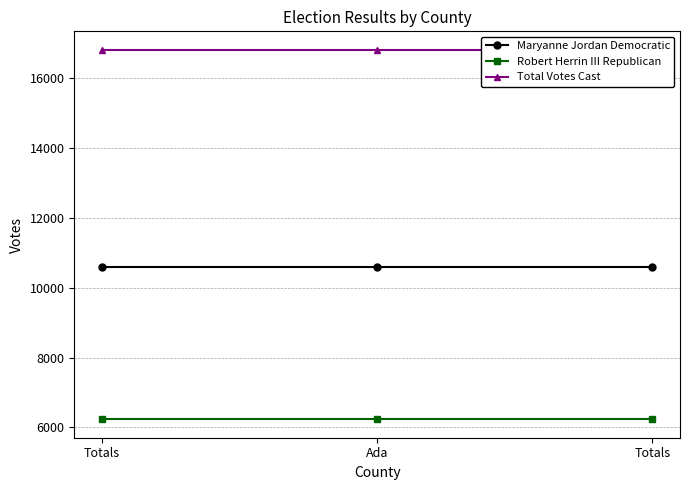

What value does the Robert Herrin III Republican series have at Totals?

6235